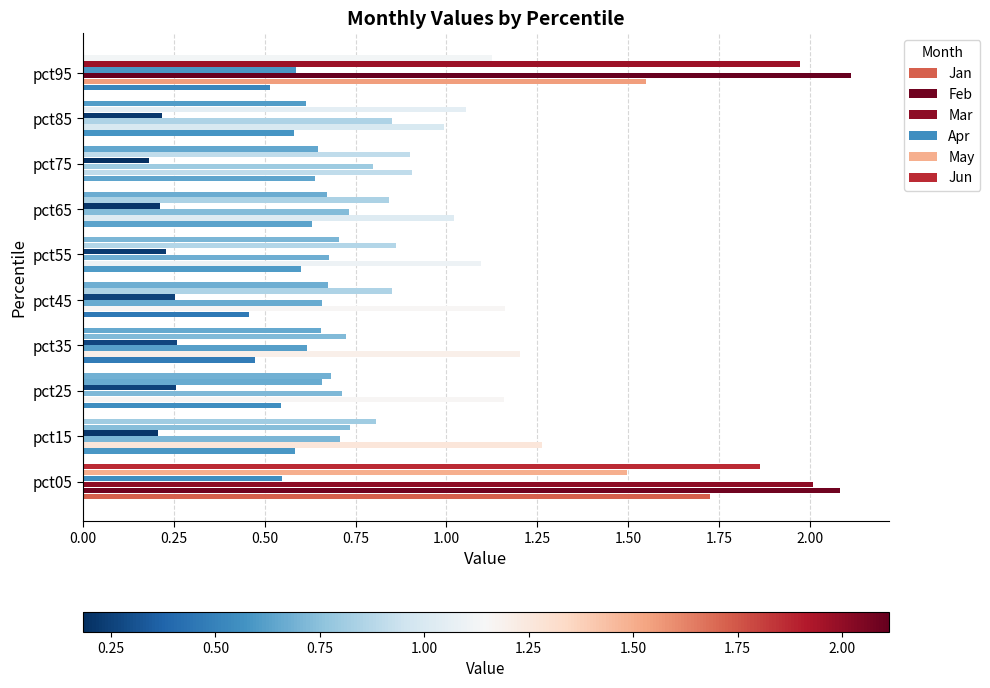

How many categories are shown in the chart?

10